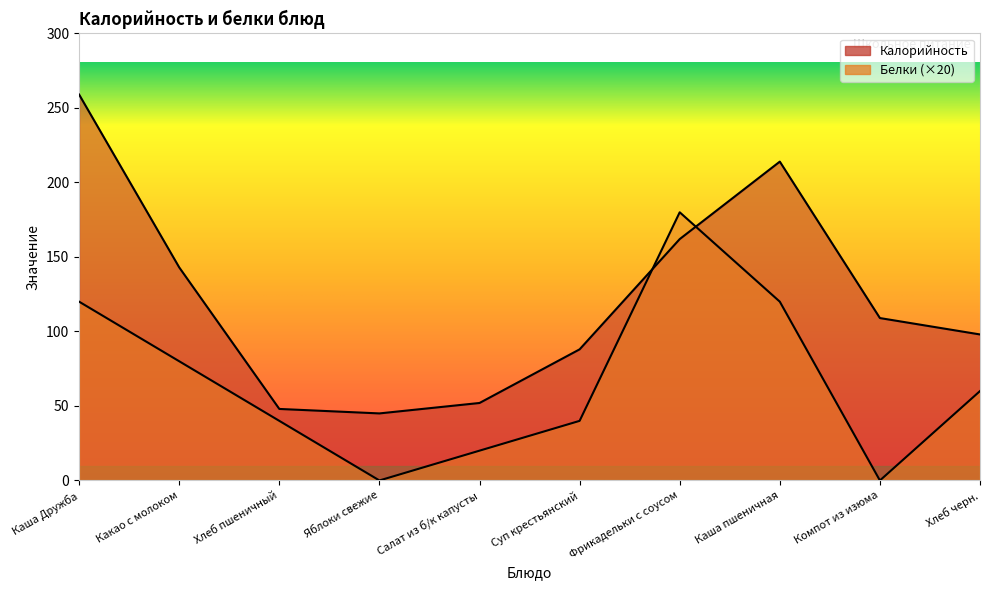

Where does the Калорийность series first go above 109?

Каша Дружба